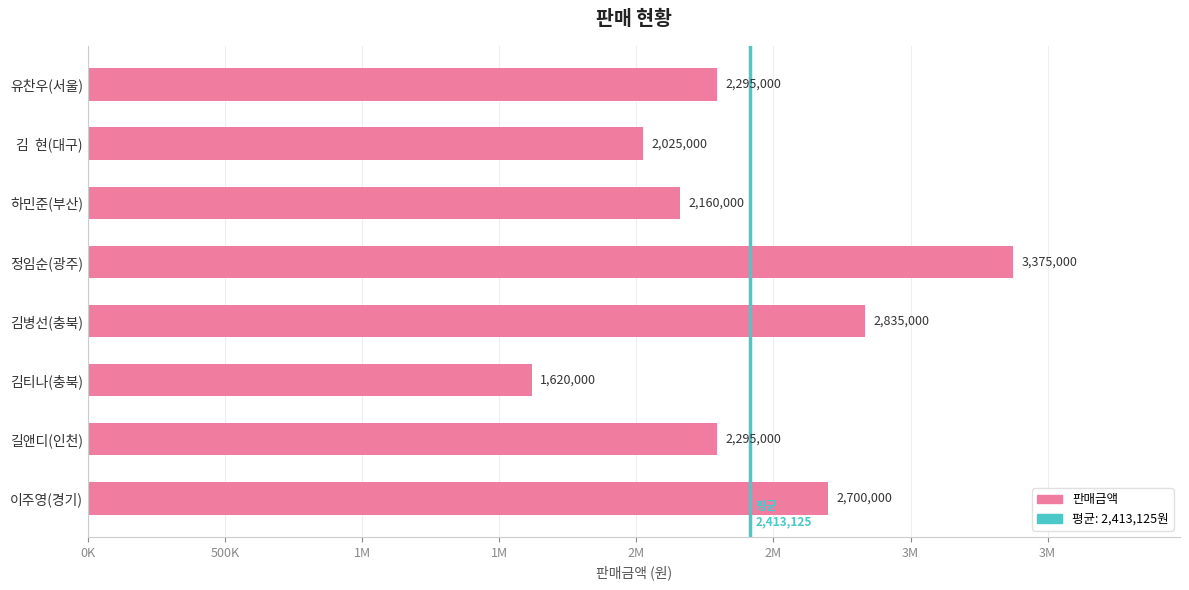

What is the difference between the maximum and second lowest values?

1350000